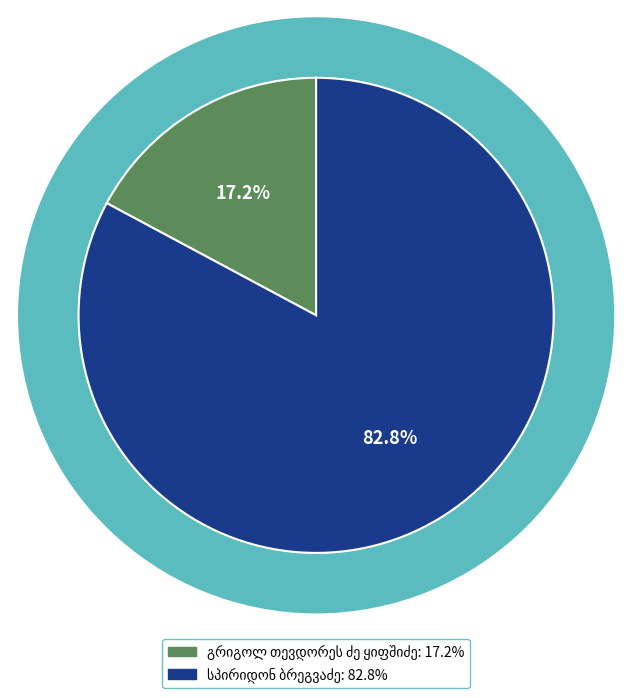

Does სპირიდონ ბრეგვაძე represent more than half of the total?

Yes